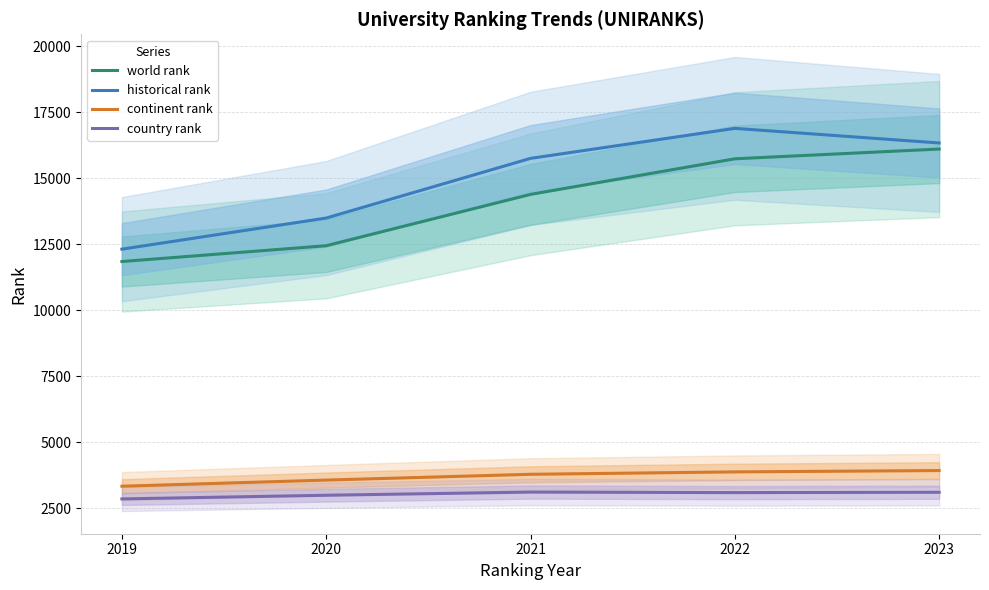

Which series has the largest range (max minus min)?

historical rank